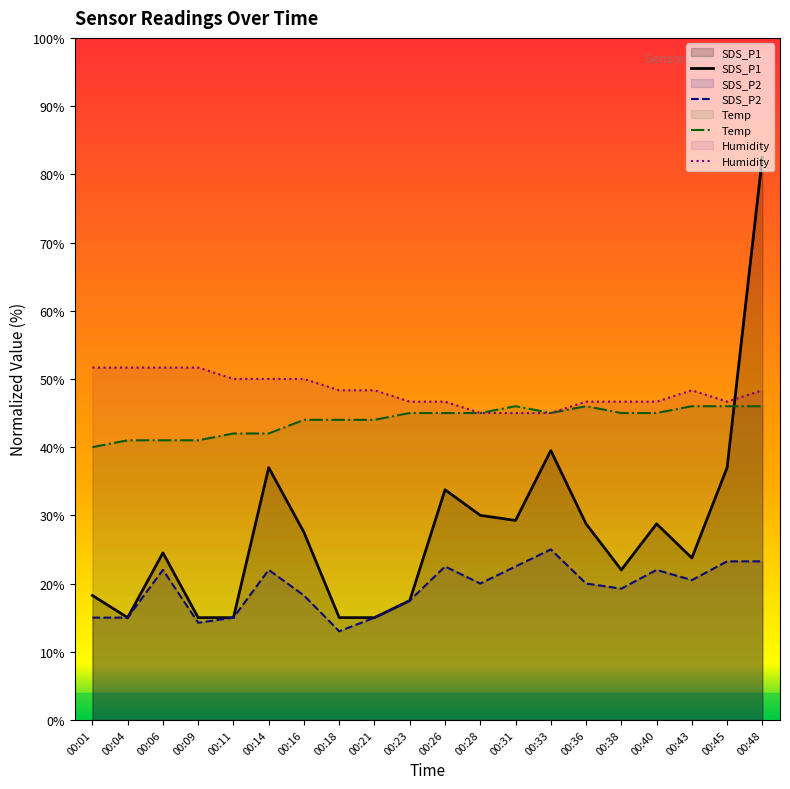

True or false: SDS_P1 has a value of 70.7 at 00:33.

False